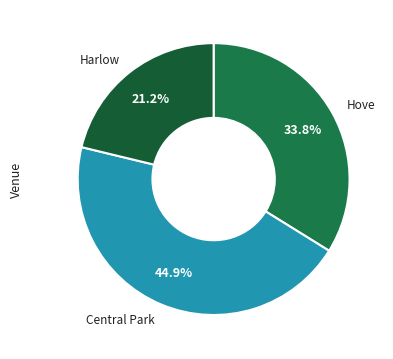

Combined, do Hove and Harlow account for over 50%?

Yes